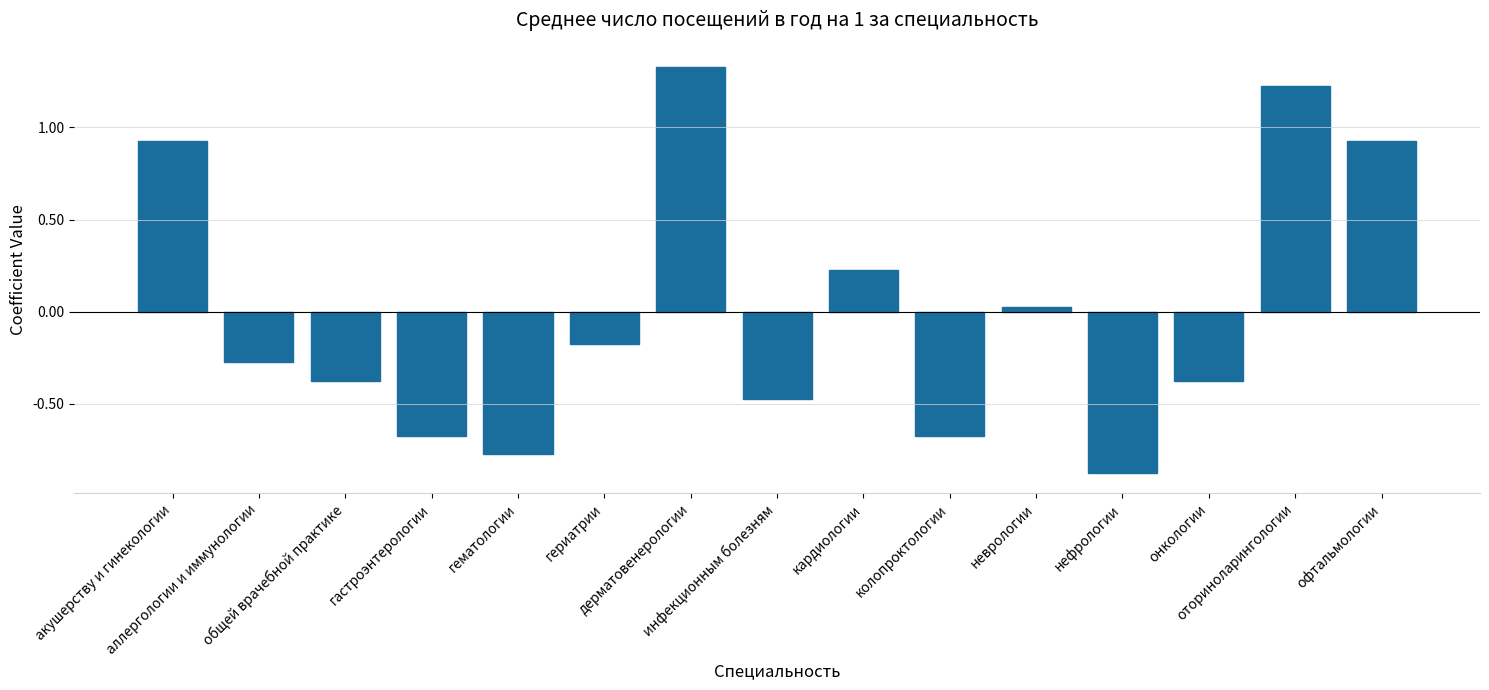

What is the difference between the maximum and minimum values?

2.2